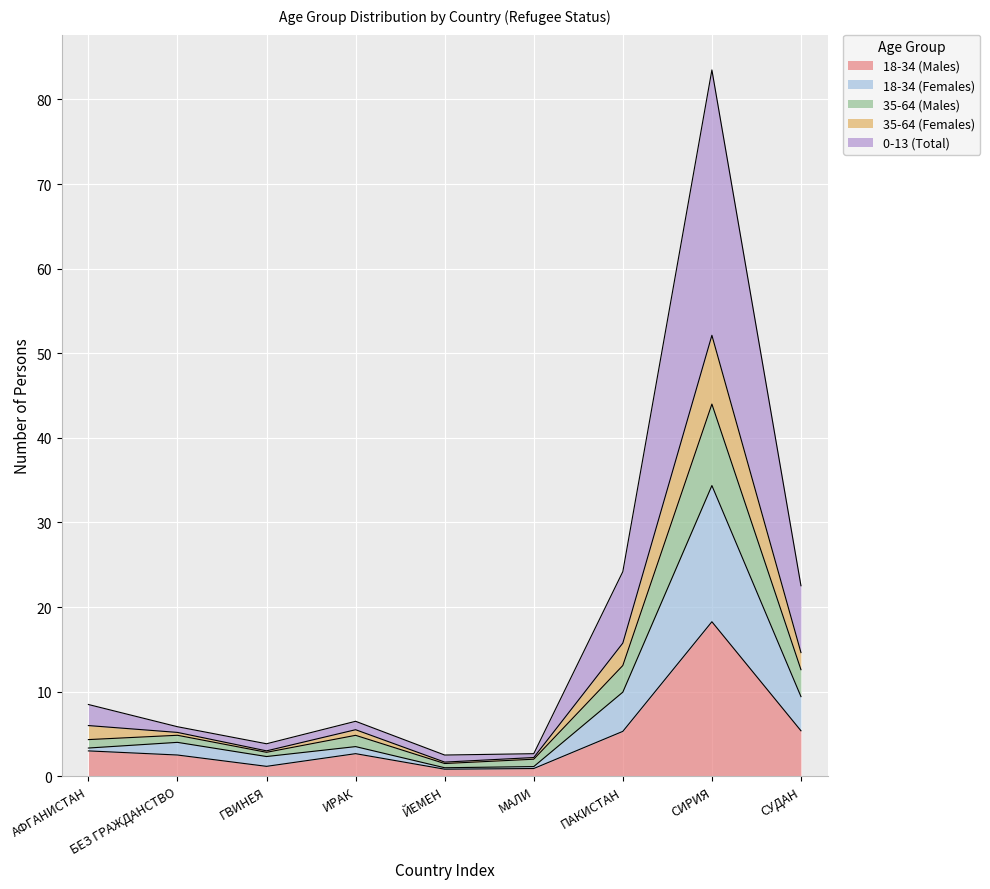

At which category is the sum across all series the highest?

СИРИЯ